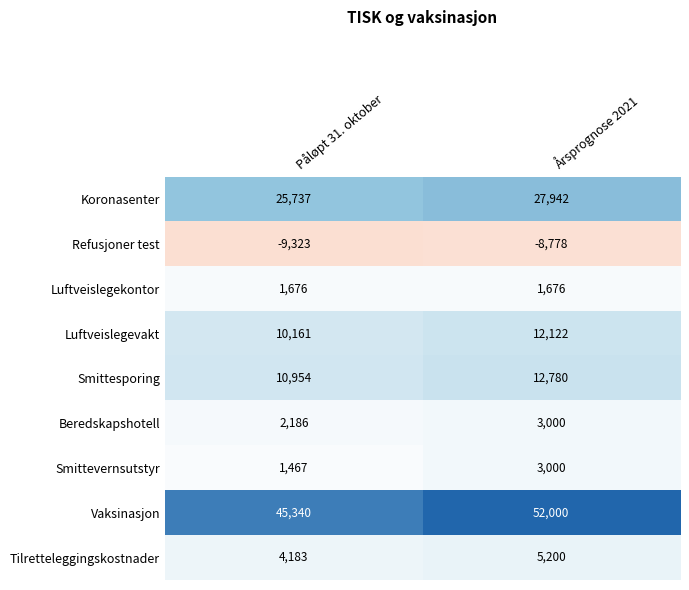

What is the difference between the Smittevernsutstyr values at Påløpt 31. oktober and Årsprognose 2021?

1533